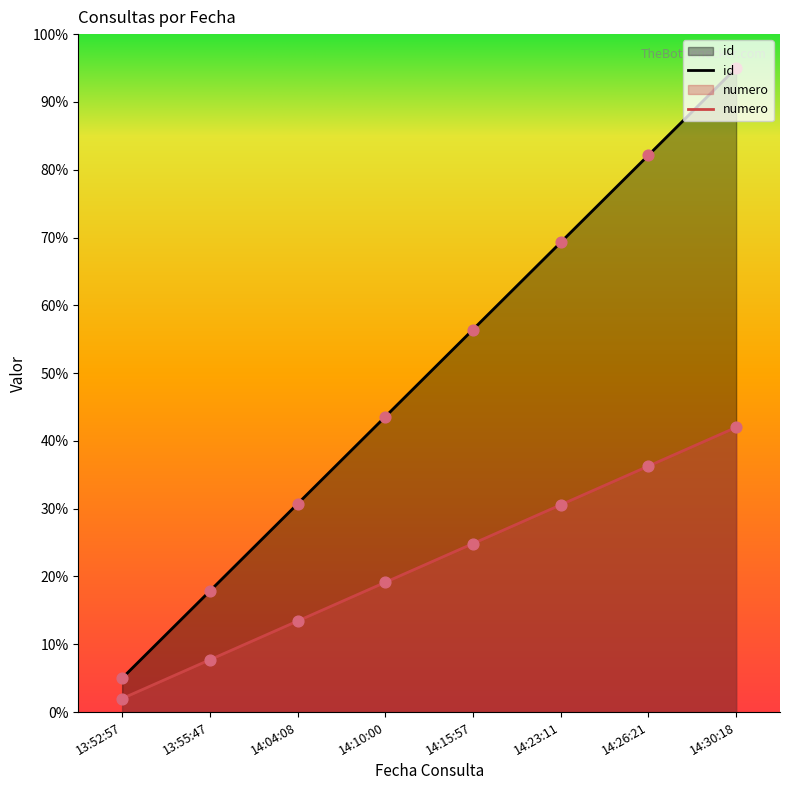

Which series has the largest total across all categories?

id